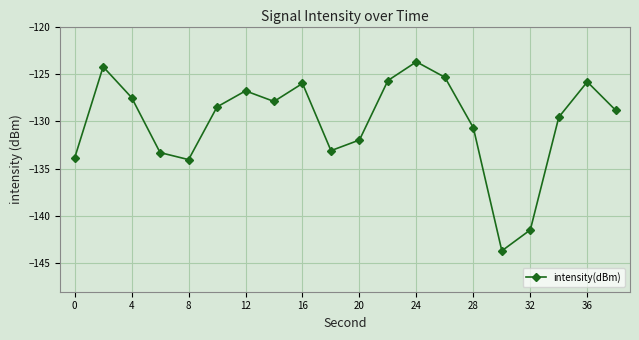

What is the value of the 5th point from the left?

-134.1